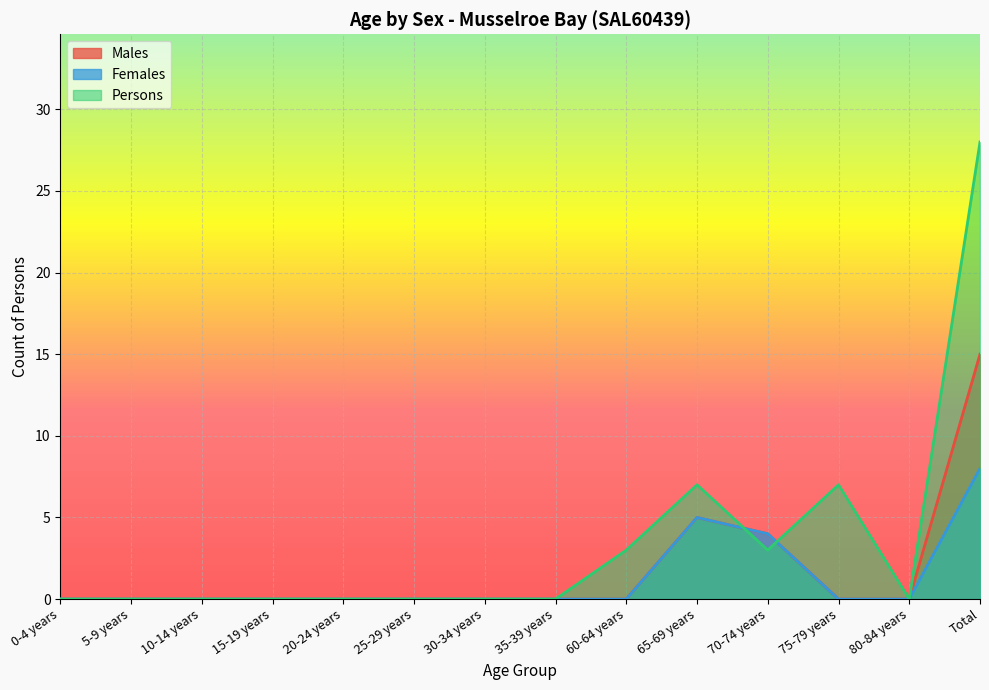

True or false: Females and Males cross at least once.

False